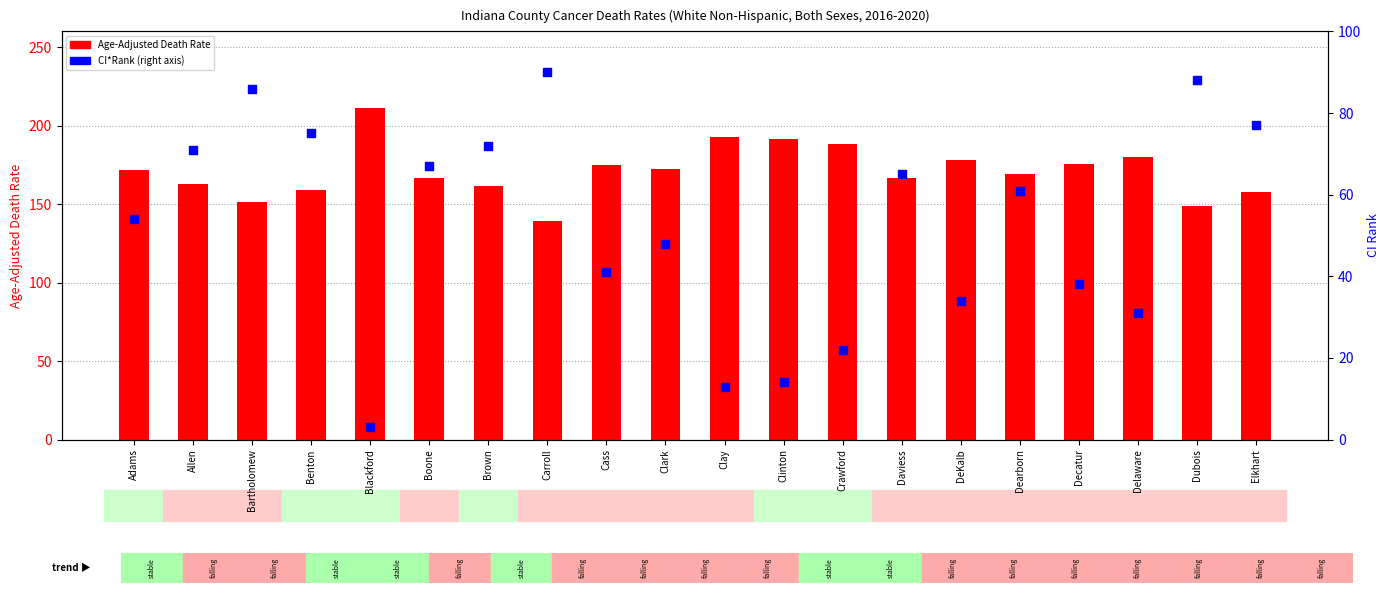

What are all the series names shown in the legend?

Age-Adjusted Death Rate, CI*Rank